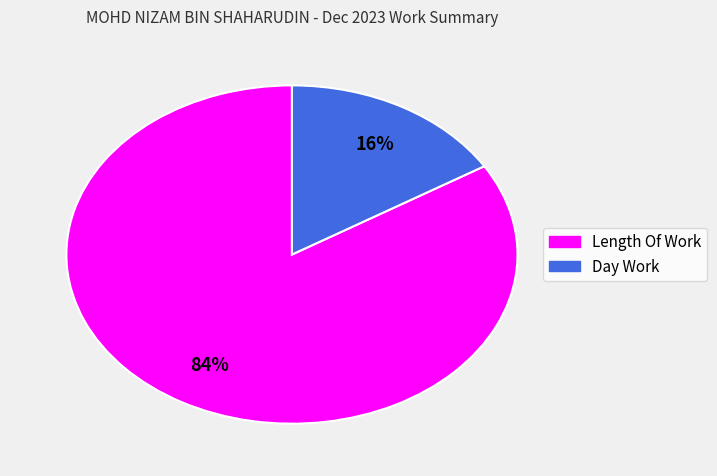

To the nearest percent, what percentage of the pie is Day Work?

16%